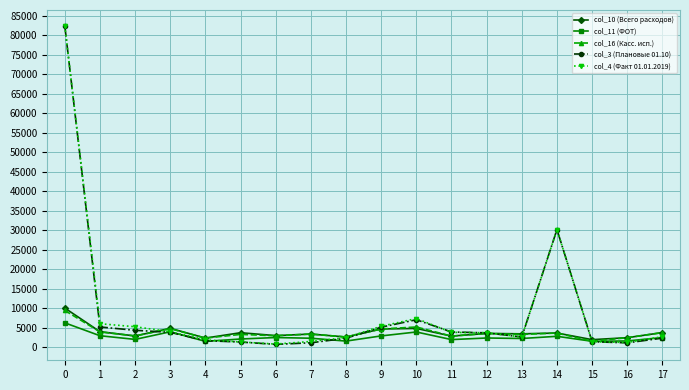

What is the sum of all col_11 (ФОТ) values?

47909.1